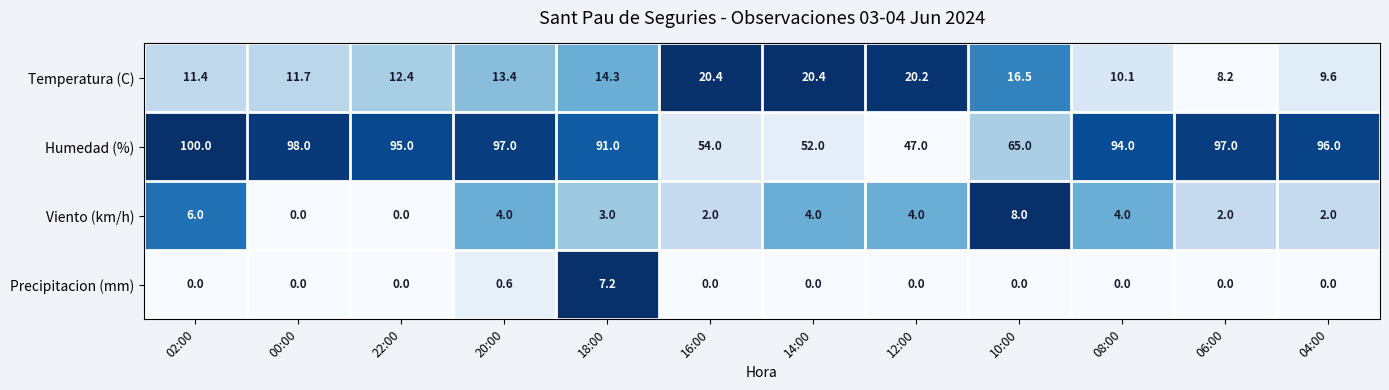

Rank the series at 12:00 from lowest to highest value.

Precipitacion (mm), Viento (km/h), Temperatura (C), Humedad (%)